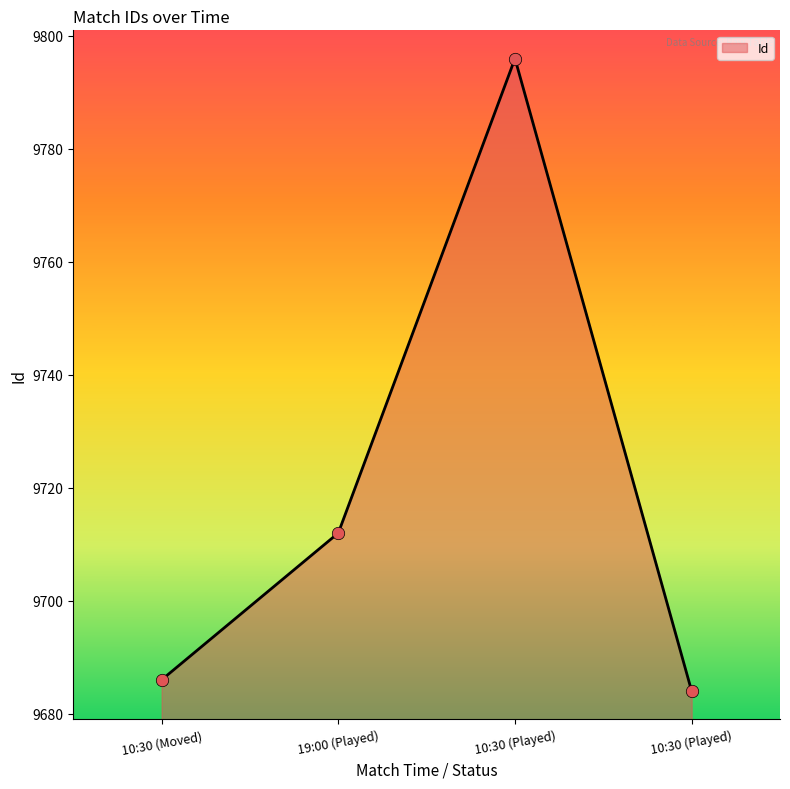

Count the number of categories in the chart.

4